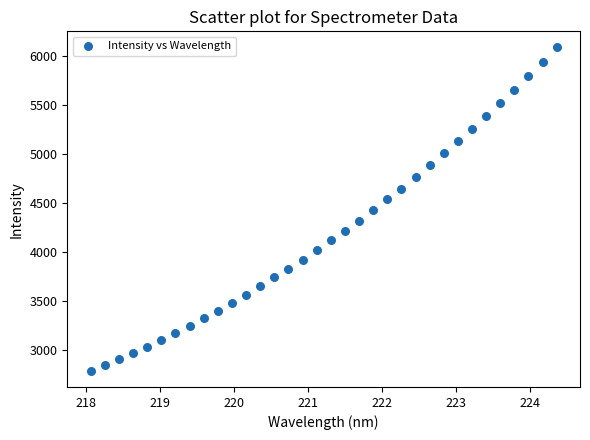

What is the range of X values (max minus min)?

6.3